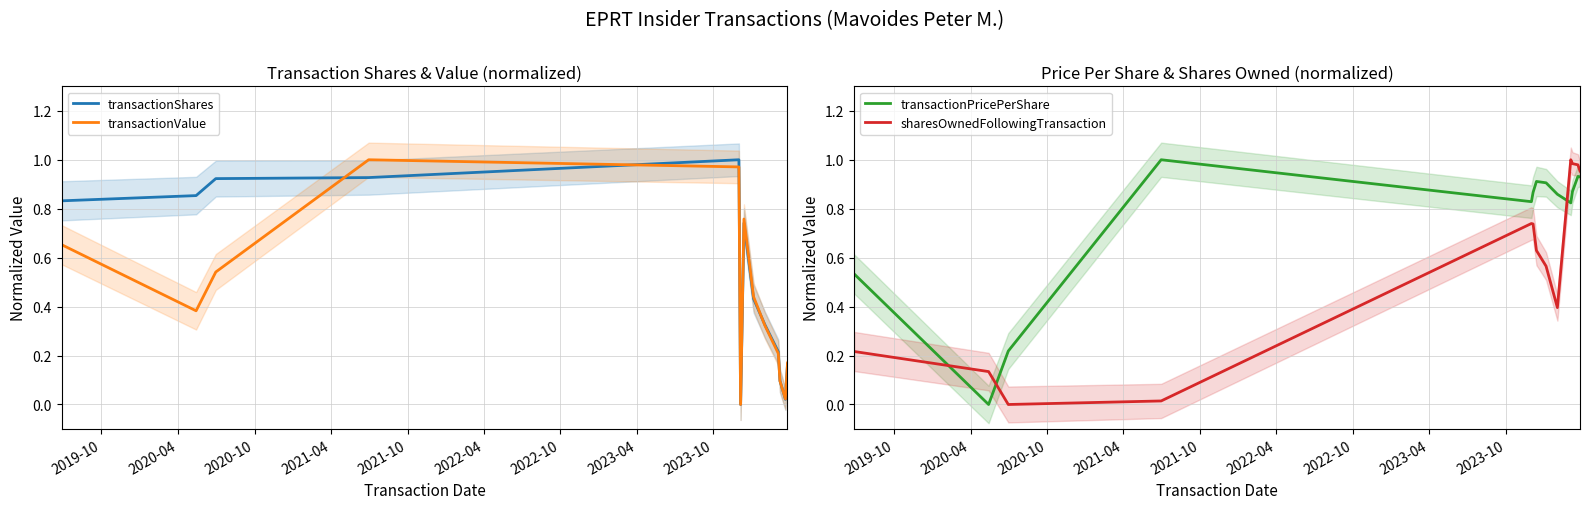

True or false: sharesOwnedFollowingTransaction and transactionValue intersect in this chart.

True